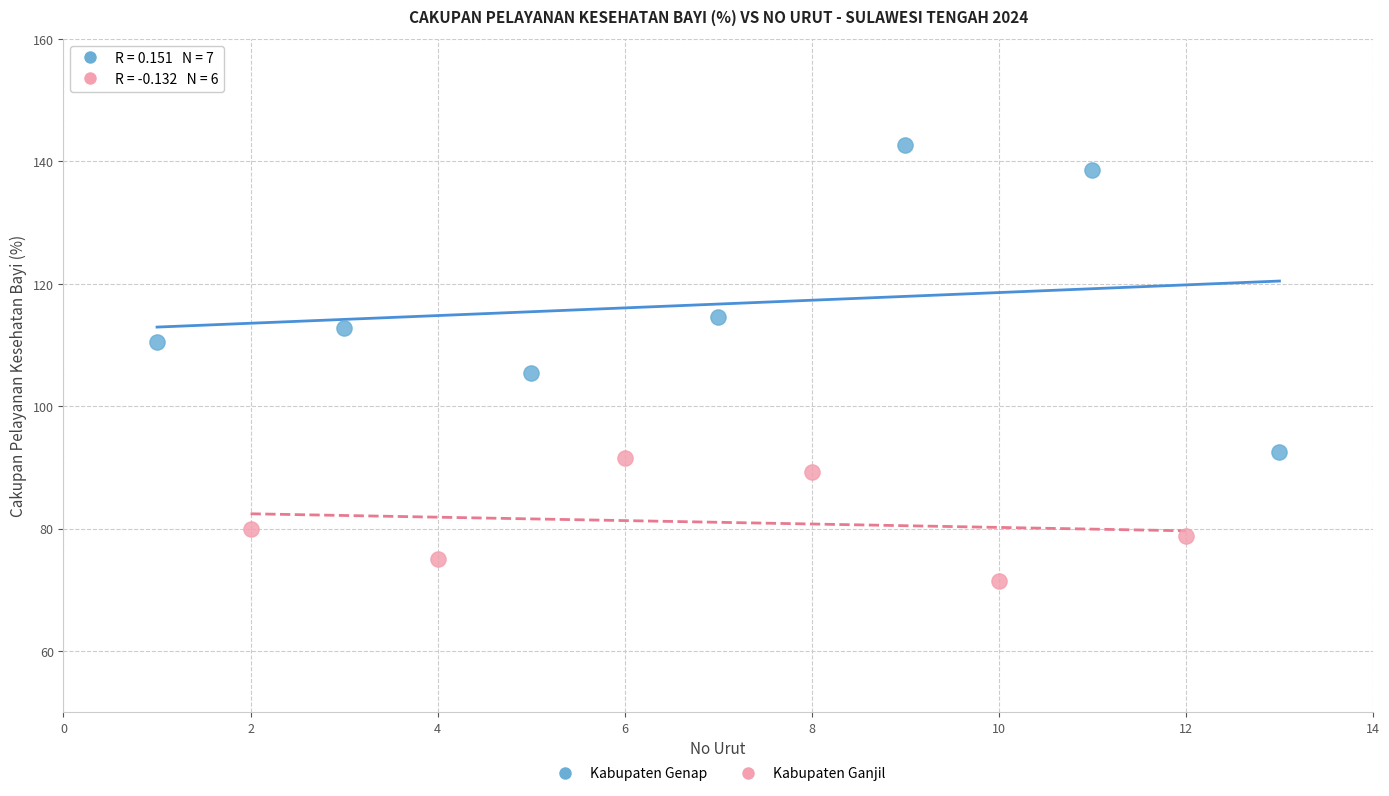

What are all the series names shown in the legend?

Kabupaten Genap, Kabupaten Ganjil